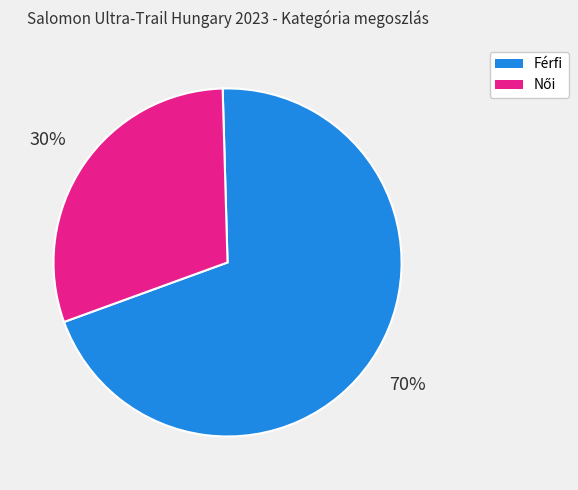

The Férfi slice represents 75% of the pie. True or false?

False